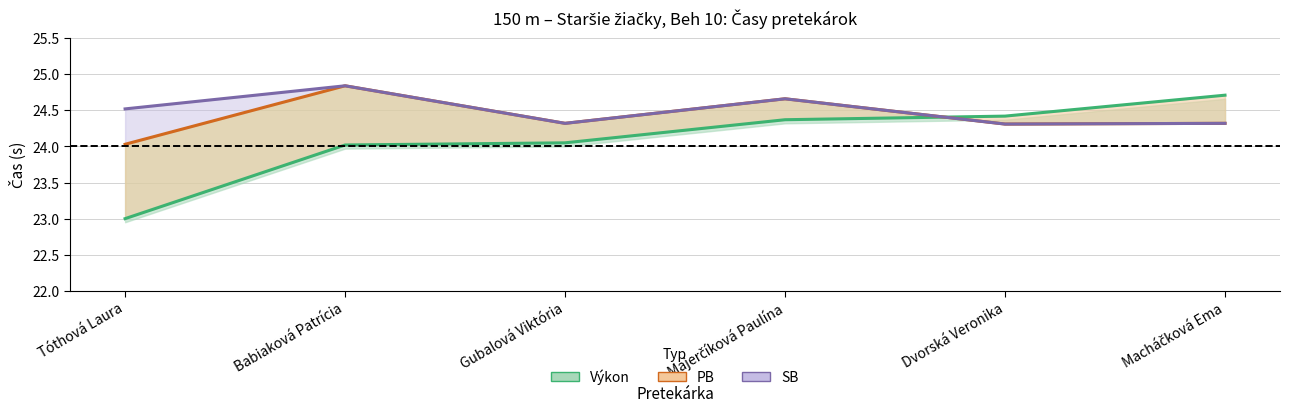

List the series in order of their overall mean, highest first.

SB, PB, Výkon